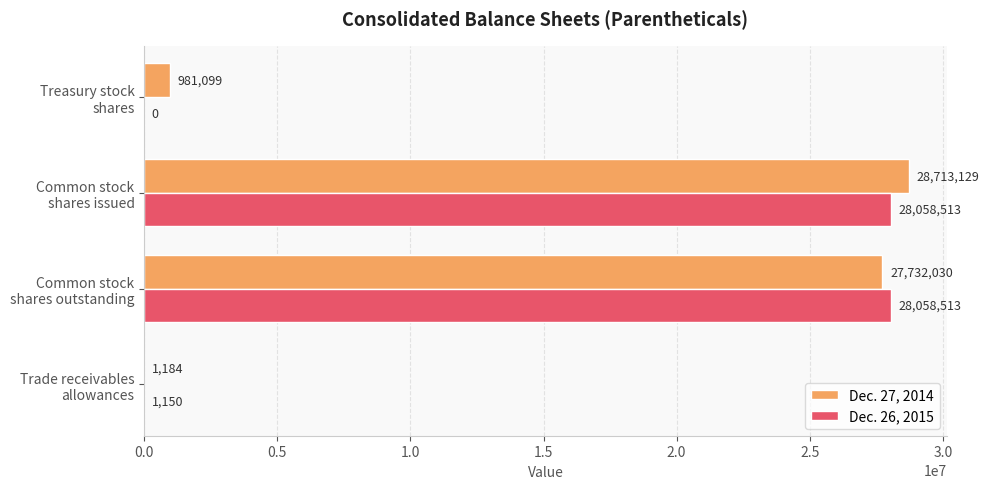

What is the sum of all Dec. 27, 2014 values?

57427442